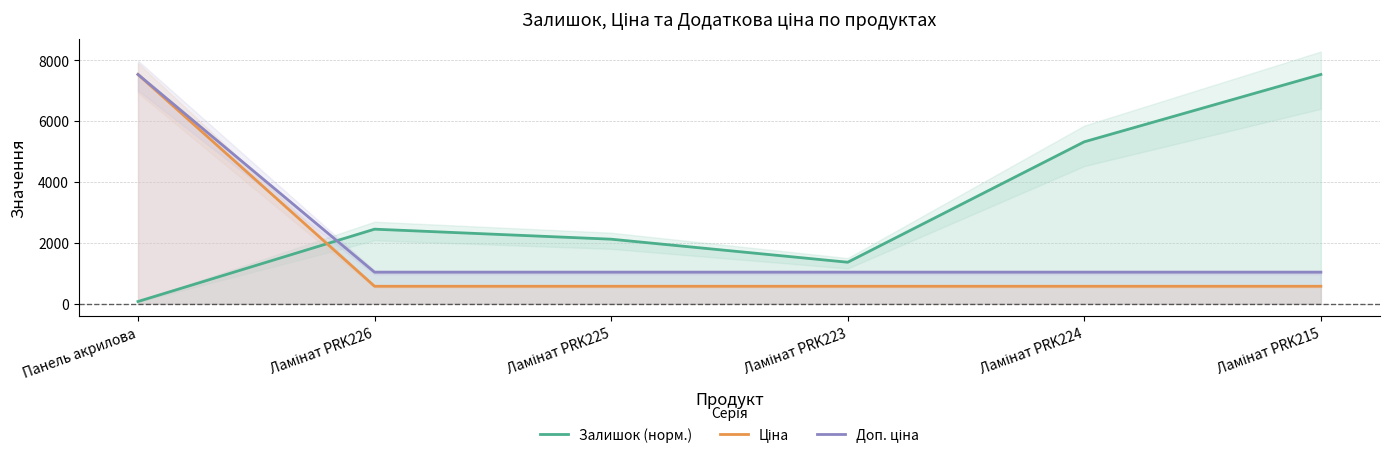

What are all the series names shown in the legend?

Залишок (норм.), Ціна, Доп. ціна